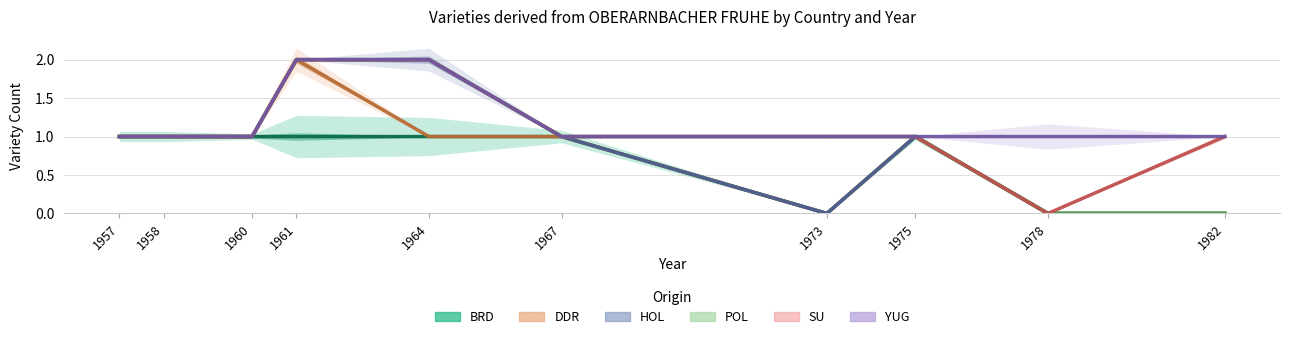

Rank the categories by SU value from lowest to highest.

1978, 1957, 1958, 1960, 1967, 1973, 1975, 1982, 1961, 1964